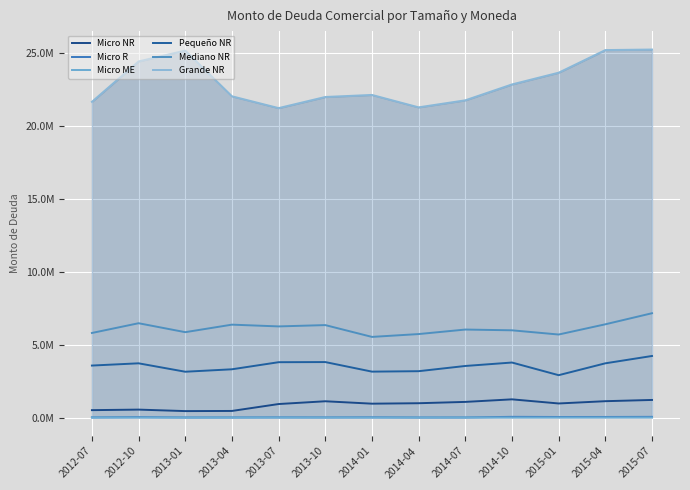

Reading left to right, extract all data points from this chart.

Micro NR: 2012-07=509429.3	2012-10=546204.6	2013-01=444037.6	2013-04=454151.0	2013-07=927938.7	2013-10=1117772.2	2014-01=952497.1	2014-04=983269.9	2014-07=1073811.2	2014-10=1249361.3	2015-01=966519.9	2015-04=1122801.6	2015-07=1207755.7
Micro R: 2012-07=11817.7	2012-10=29892.0	2013-01=6614.8	2013-04=7987.4	2013-07=13970.7	2013-10=11382.4	2014-01=17976.1	2014-04=6492.3	2014-07=7769.8	2014-10=51207.8	2015-01=41160.4	2015-04=42628.1	2015-07=50188.3
Micro ME: 2012-07=3397.4	2012-10=2328.7	2013-01=2355.7	2013-04=2355.7	2013-07=3471.2	2013-10=2599.5	2014-01=1237.4	2014-04=2002.4	2014-07=3795.8	2014-10=2319.1	2015-01=2300.1	2015-04=4066.0	2015-07=6181.5
Pequeño NR: 2012-07=3563840.6	2012-10=3717290.8	2013-01=3140908.3	2013-04=3308115.1	2013-07=3793767.8	2013-10=3802912.2	2014-01=3147422.8	2014-04=3177916.3	2014-07=3535414.1	2014-10=3771145.7	2015-01=2904381.1	2015-04=3717421.5	2015-07=4219942.8
Mediano NR: 2012-07=5795890.1	2012-10=6463454.4	2013-01=5850600.0	2013-04=6365974.3	2013-07=6245511.0	2013-10=6335772.6	2014-01=5526491.0	2014-04=5721134.7	2014-07=6030649.6	2014-10=5978735.9	2015-01=5689840.8	2015-04=6390405.7	2015-07=7148223.2
Grande NR: 2012-07=21631982.2	2012-10=24399440.3	2013-01=25142855.5	2013-04=22011125.9	2013-07=21201511.2	2013-10=21963449.1	2014-01=22103553.4	2014-04=21253237.8	2014-07=21735661.8	2014-10=22823563.6	2015-01=23627705.6	2015-04=25177072.6	2015-07=25214052.9